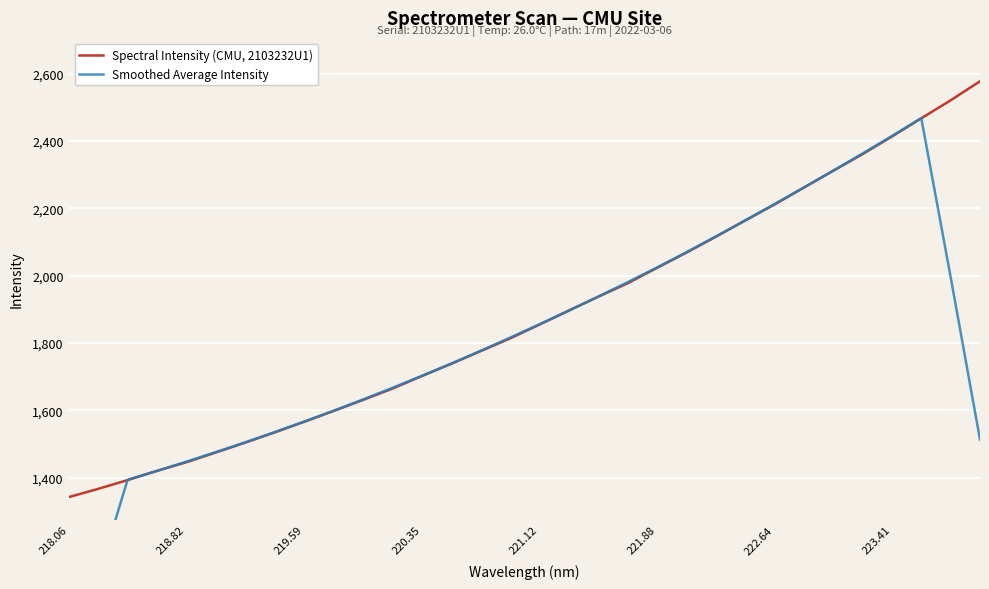

What is the highest value of the Smoothed Average Intensity series?

2468.4